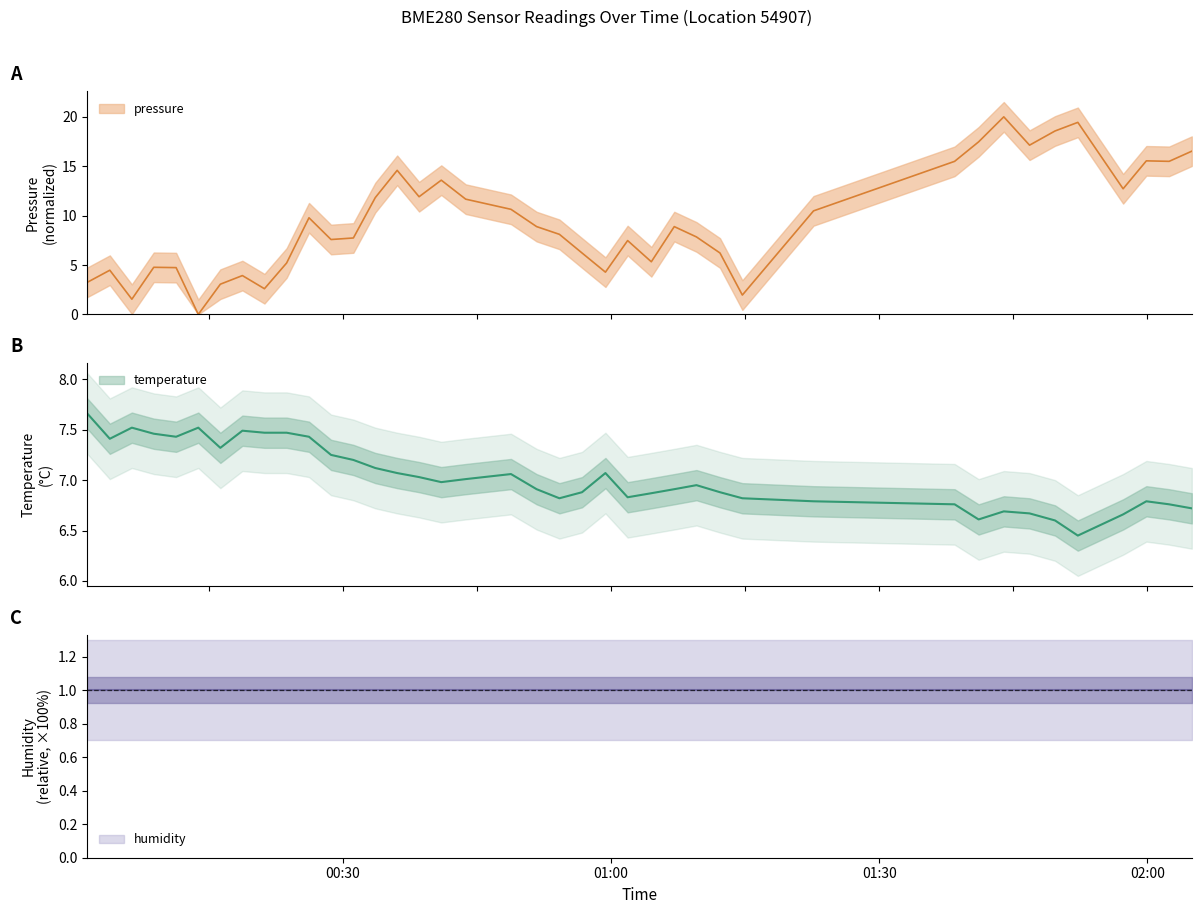

Is it true that temperature equals 9.7 at 21?

False